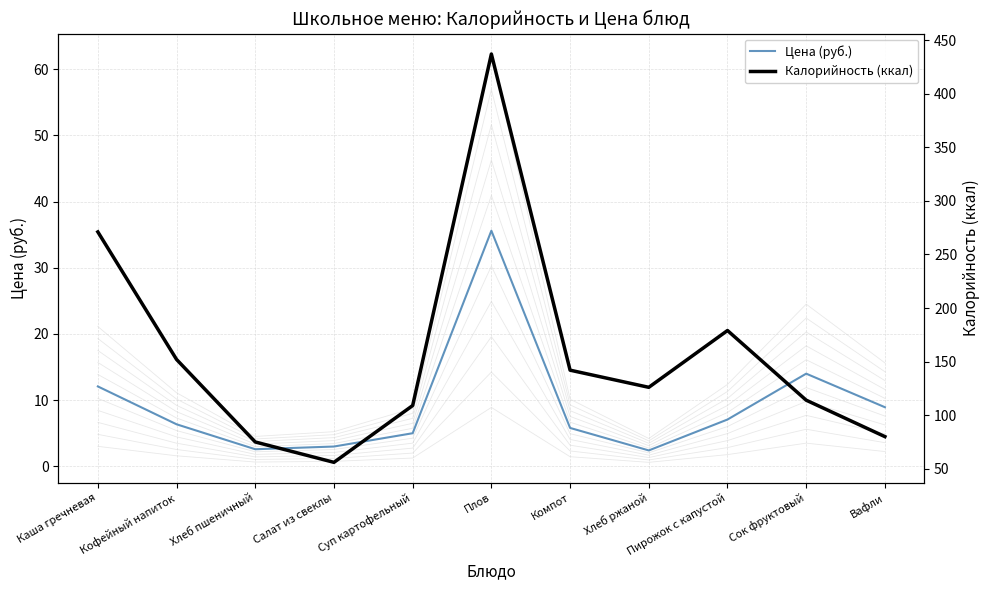

Is it true that Калорийность (ккал) equals 126.0 at Хлеб ржаной?

True